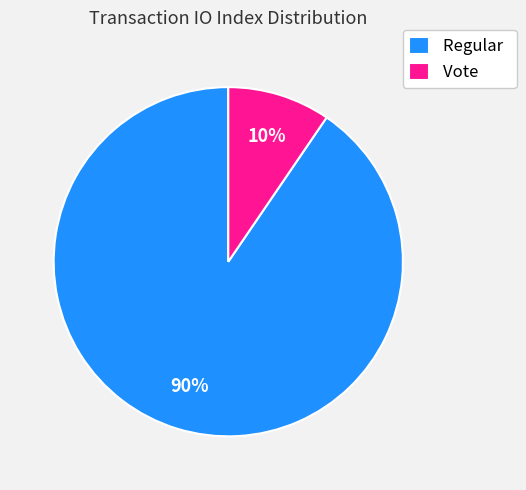

Count the number of slices in the pie.

2